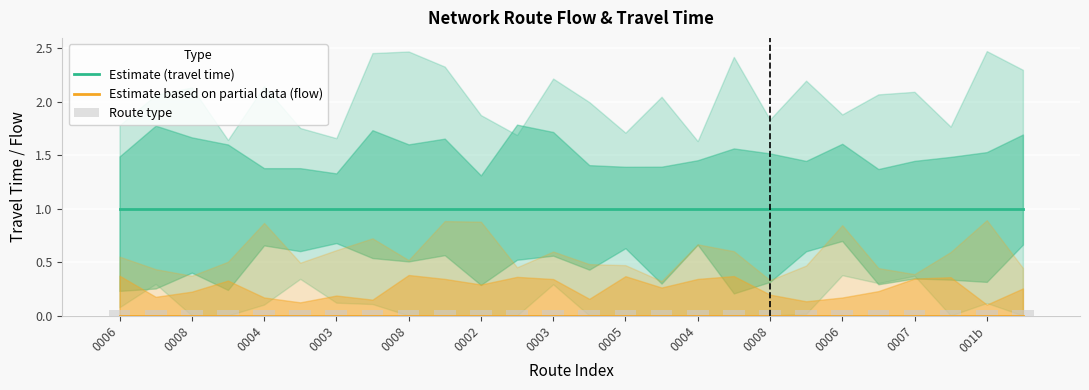

What is the label of the 21st bar from the right?

0002